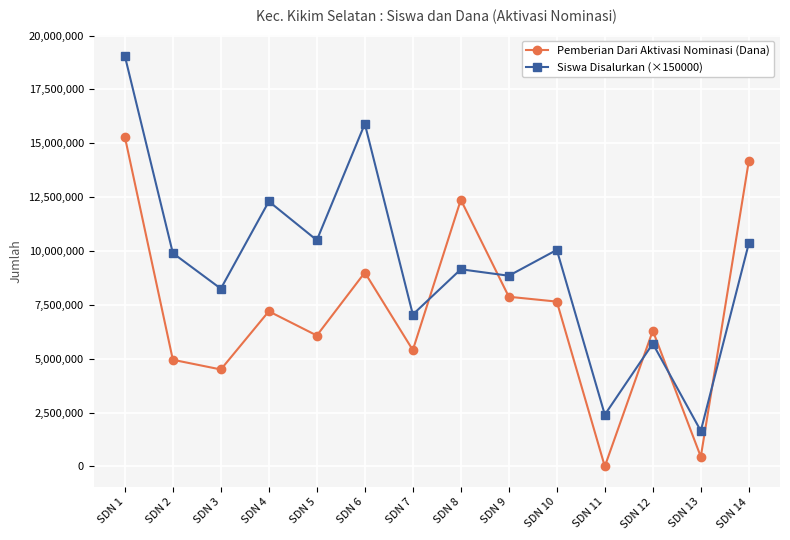

Is it true that Pemberian Dari Aktivasi Nominasi (Dana) equals 23069806 at SDN 14?

False